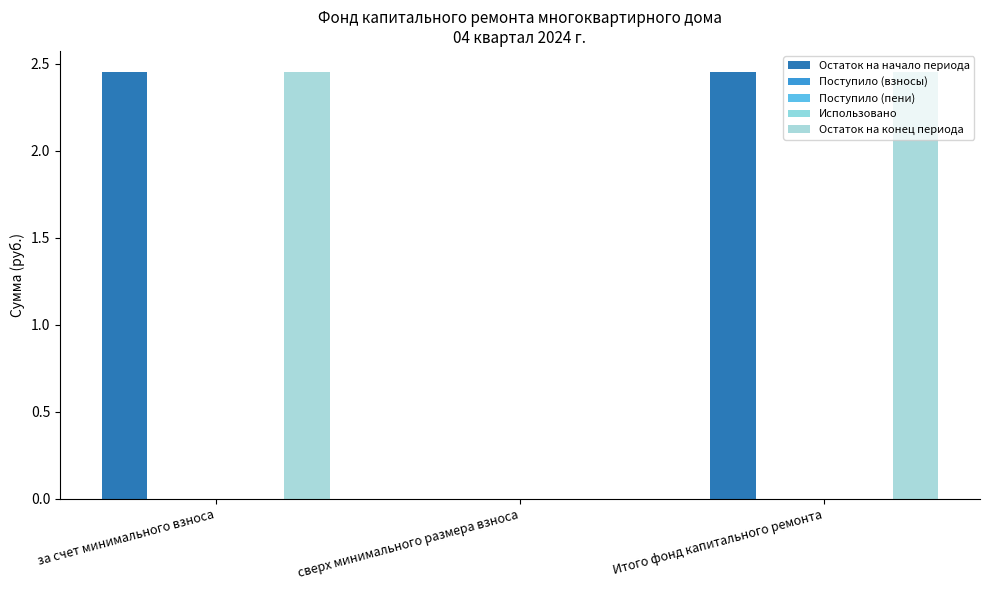

What position from the right is Итого фонд капитального ремонта?

1